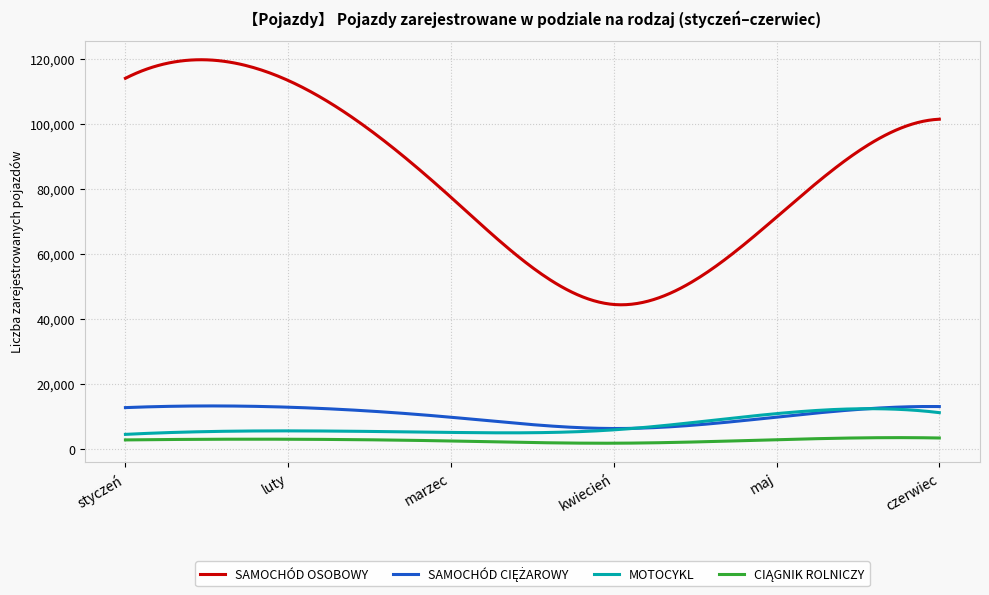

Is this an area chart (filled region under the line)?

No